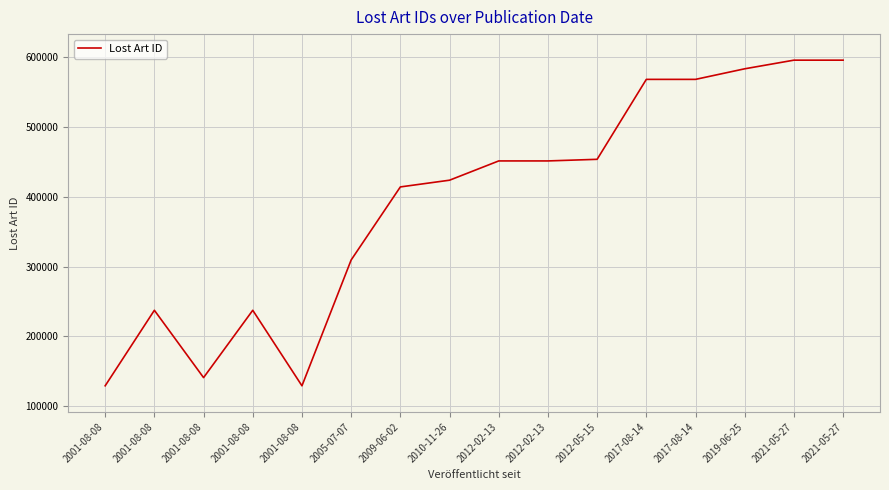

True or false: the data shows 91136 at 2001-08-08.

False